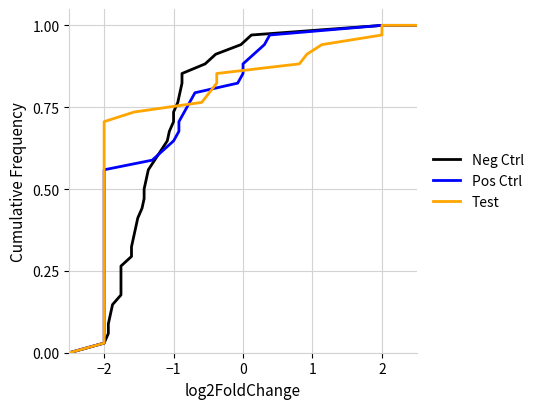

Is the value of Neg Ctrl at 17 greater than the value of Test at 26?

No